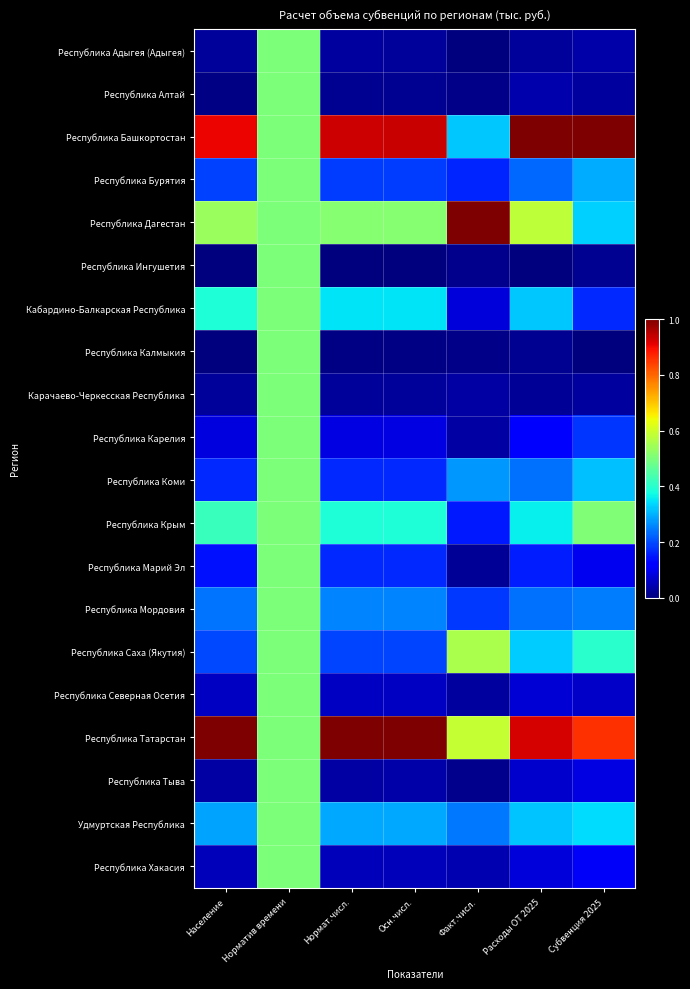

What is the spread (max minus min) of values at Нормат.числ.?

1.0